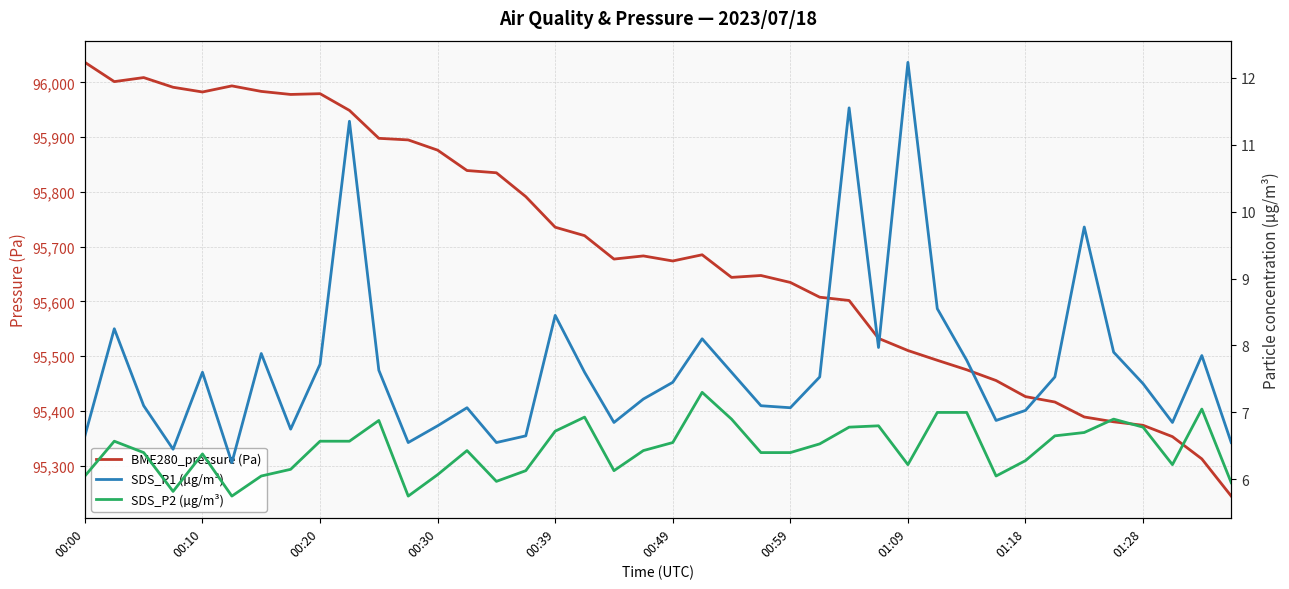

The BME280_pressure (Pa) series shows 55255.8 at 18. True or false?

False